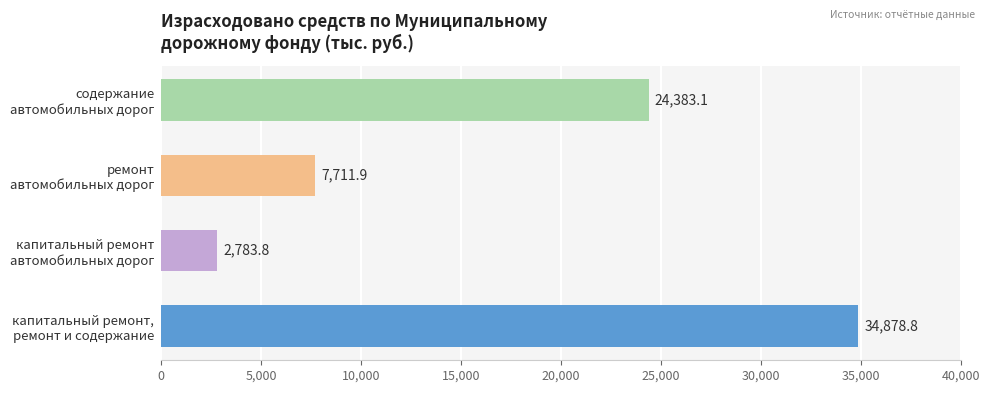

Reading bottom to top, what are all the values shown in this chart?

34878.8	2783.8	7711.9	24383.1